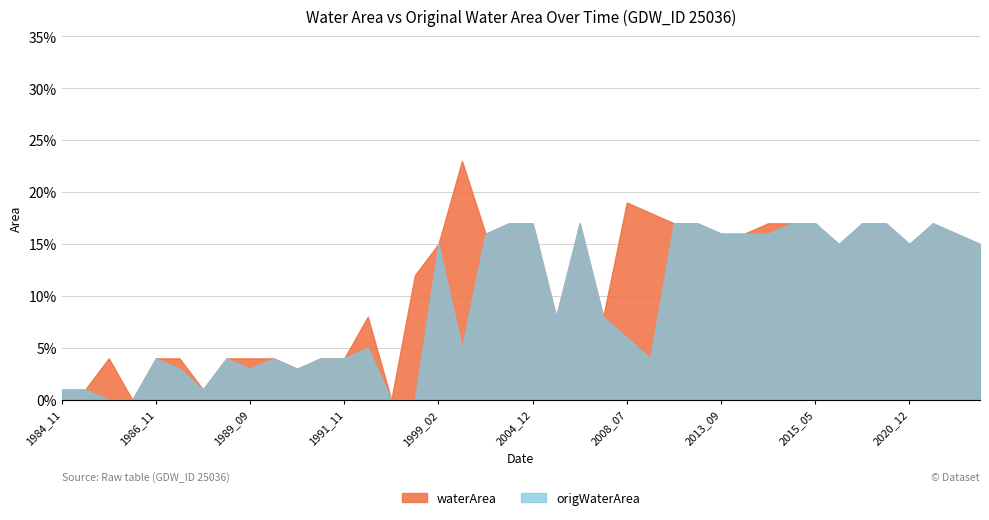

Rank the categories by origWaterArea value from highest to lowest.

2004_11, 2004_12, 2008_01, 2011_11, 2013_08, 2015_03, 2015_05, 2019_11, 2020_10, 2021_10, 2004_04, 2013_09, 2014_03, 2014_05, 2021_11, 1999_02, 2019_03, 2020_12, 2021_12, 2006_11, 2008_03, 2008_07, 1993_08, 2001_10, 1986_11, 1987_05, 1989_11, 1991_01, 1991_11, 2011_01, 1987_01, 1989_09, 1989_12, 1984_11, 1985_03, 1987_03, 1985_09, 1986_04, 1995_04, 1996_04